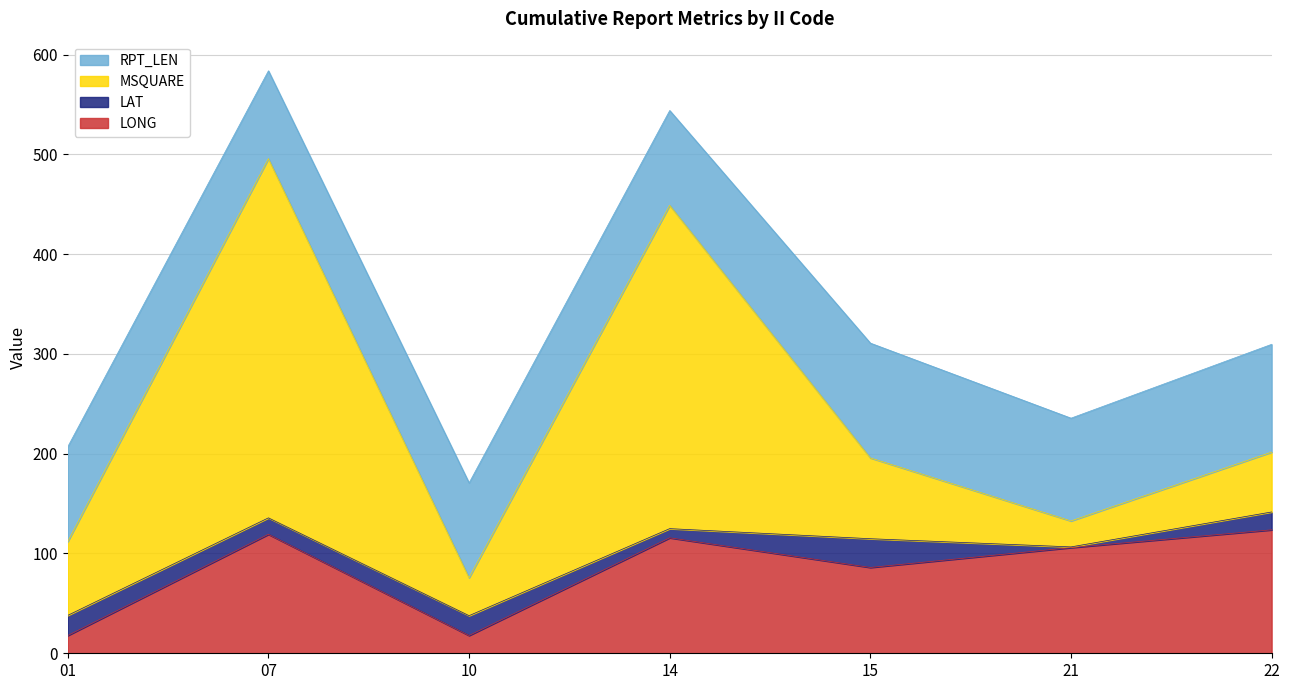

What is the total value across all series at 07?

583.7